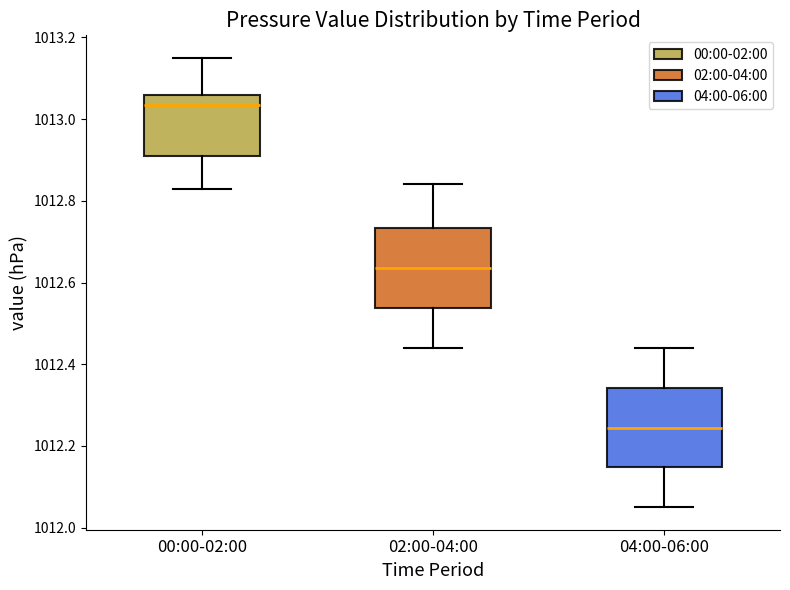

Reading left to right, read every box against the y-axis: the position of its median line, the range the box covers, and the ends of its whiskers. The values are not printed on the chart, so give them approximately, as read against the axis.

00:00-02:00: median 1013.04, box 1012.92 to 1013.06, whiskers 1012.84 to 1013.16
02:00-04:00: median 1012.64, box 1012.54 to 1012.74, whiskers 1012.44 to 1012.84
04:00-06:00: median 1012.24, box 1012.14 to 1012.34, whiskers 1012.06 to 1012.44